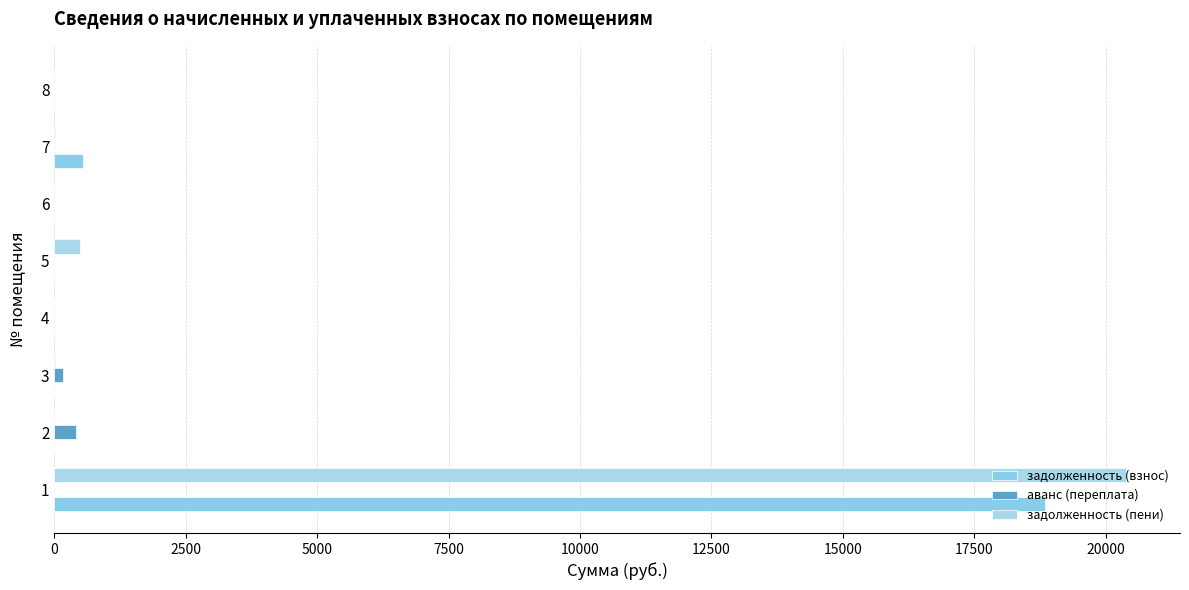

How many data points in задолженность (взнос) are above 0?

2